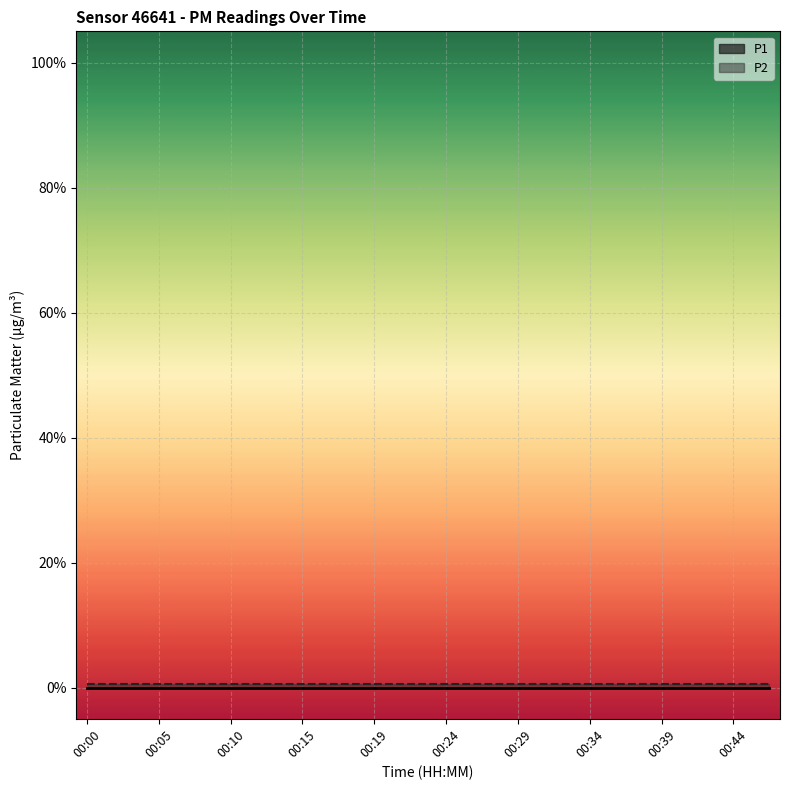

Does the chart display data point markers on the line(s)?

No